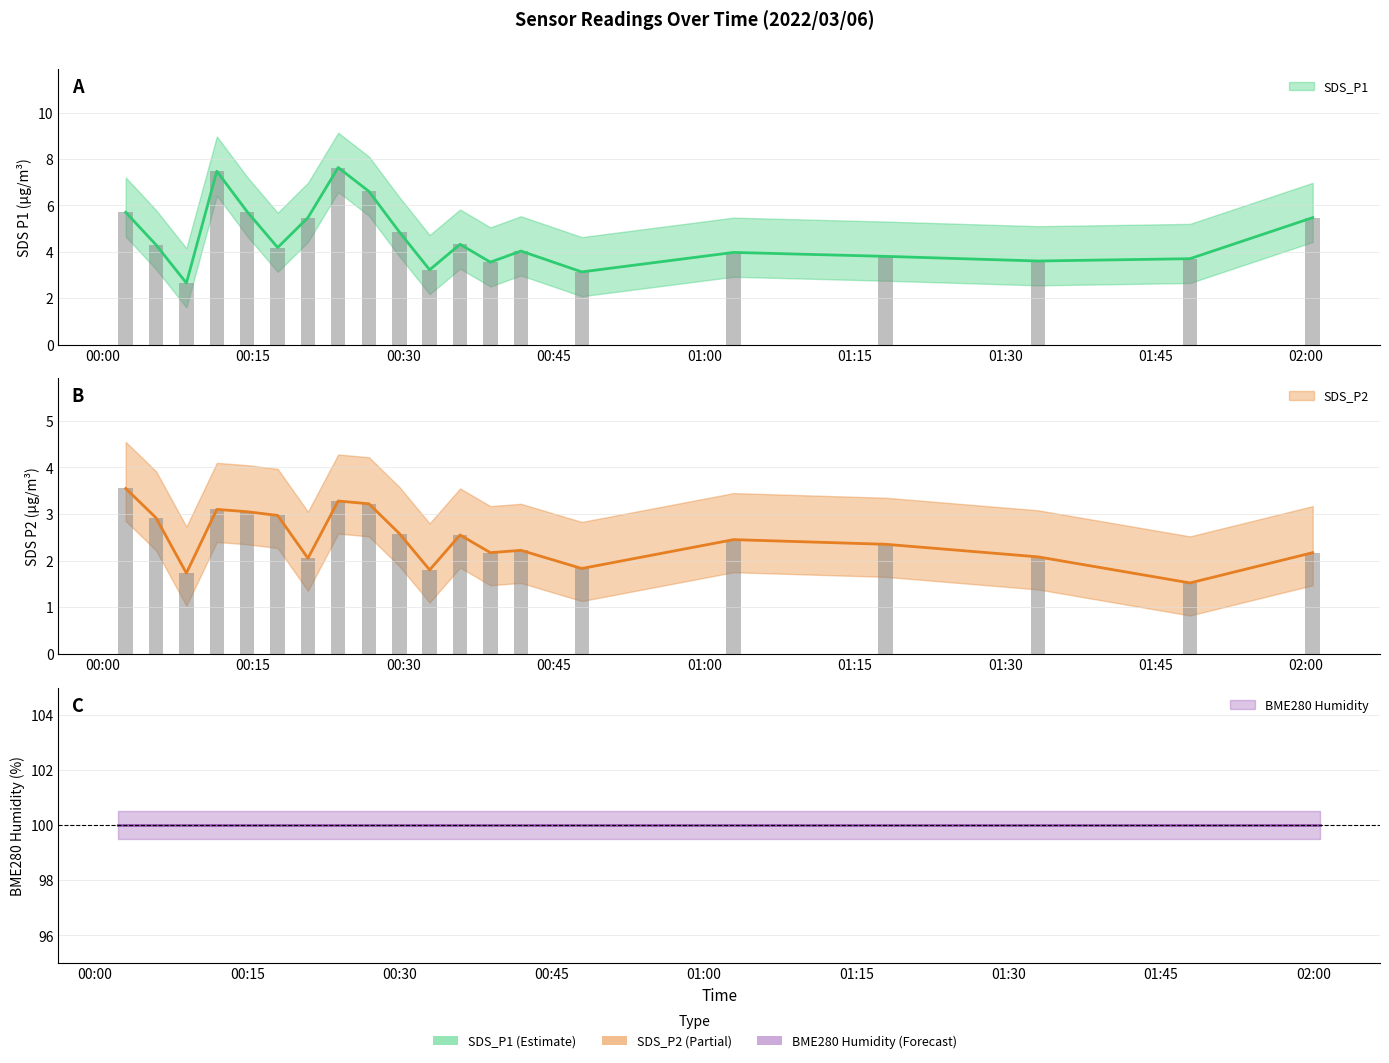

Is it true that SDS_P2 equals 2.5 at 01:02?

True